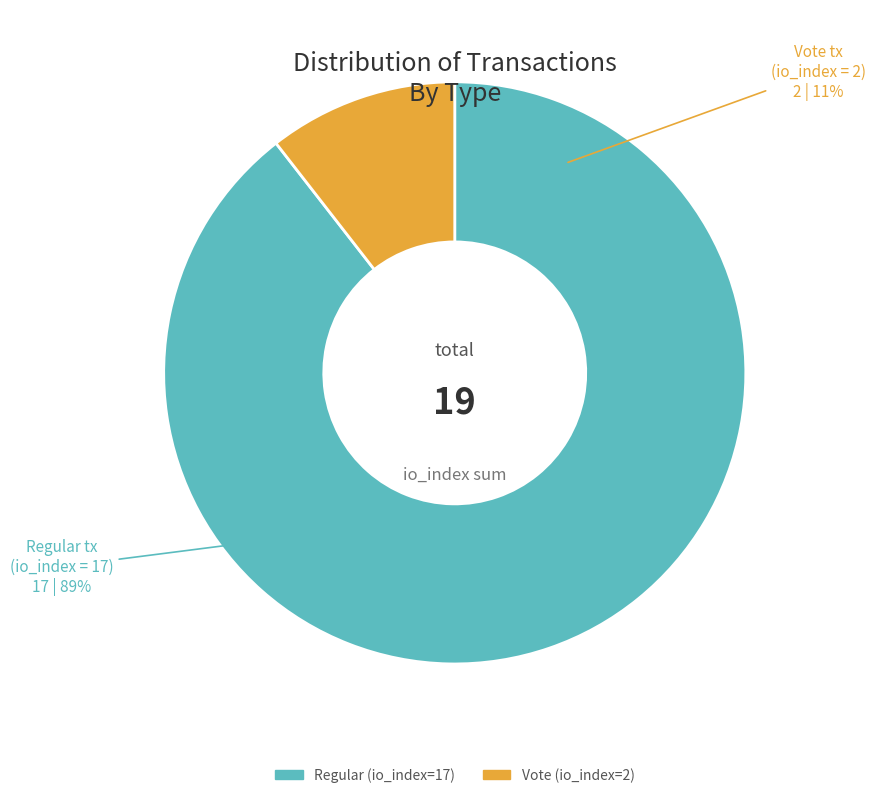

To the nearest percent, what is the combined percentage of Vote (io_index=2) and Regular (io_index=17)?

100%